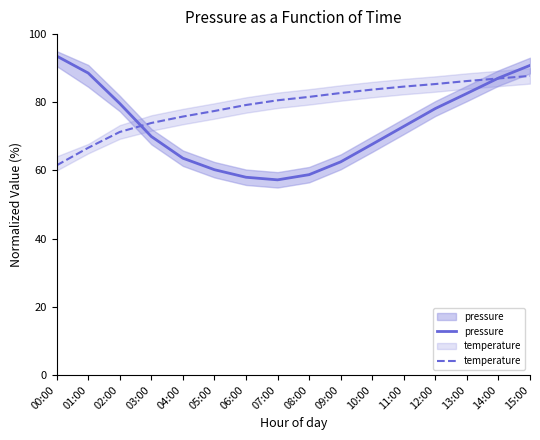

Between 01:00 and 05:00, which series saw the biggest shift?

pressure